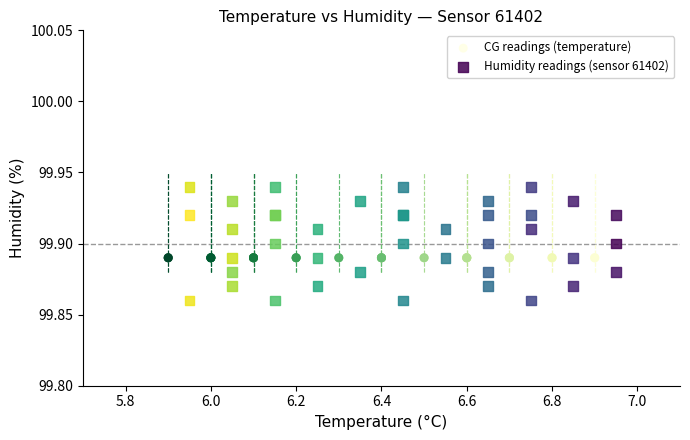

Which series contains the lowest Y value?

Humidity readings (sensor 61402)